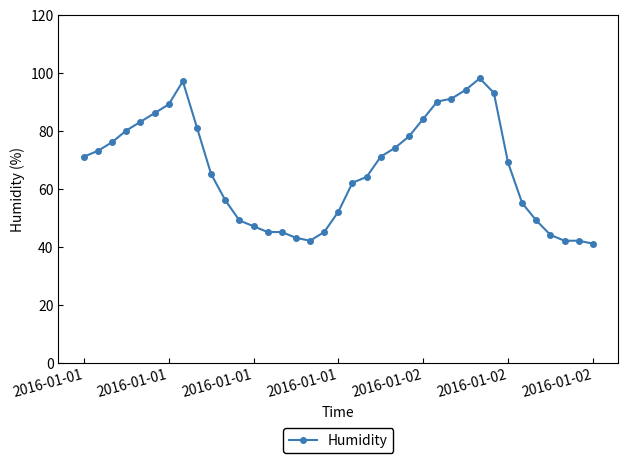

What is the value of the 5th point from the left?

83